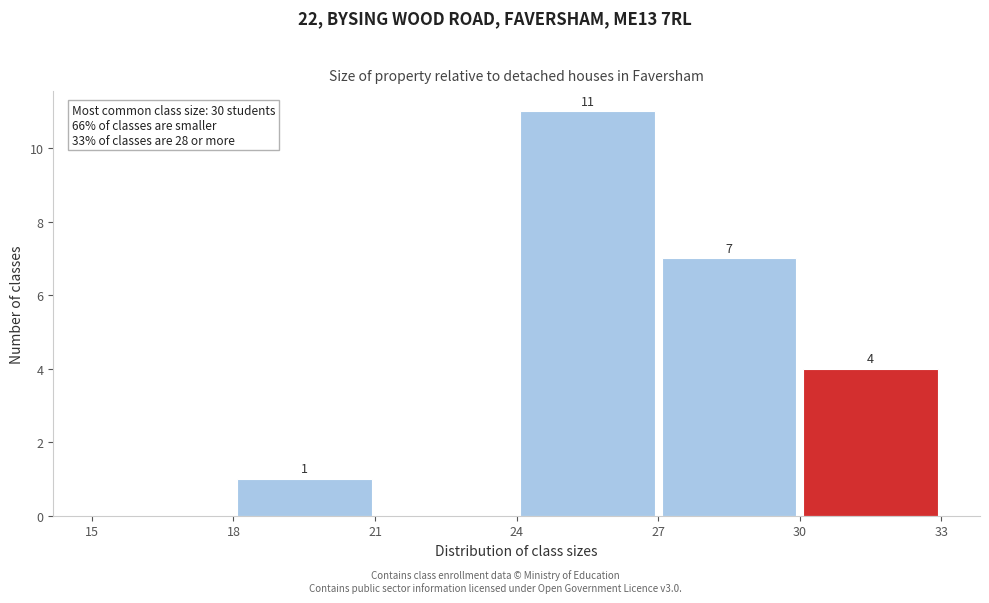

Over which range of the x-axis is the bar tallest?

24 to 27